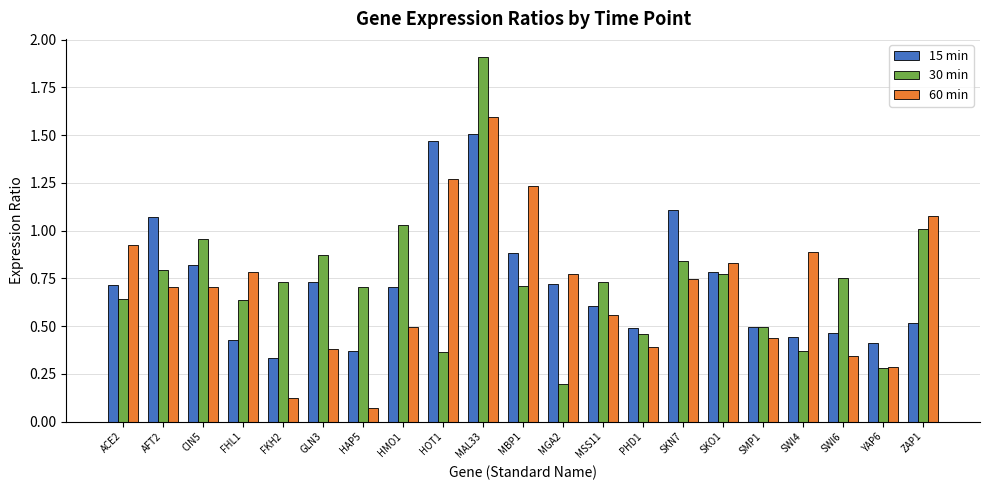

List the series in order of their peak value, highest first.

30 min, 60 min, 15 min